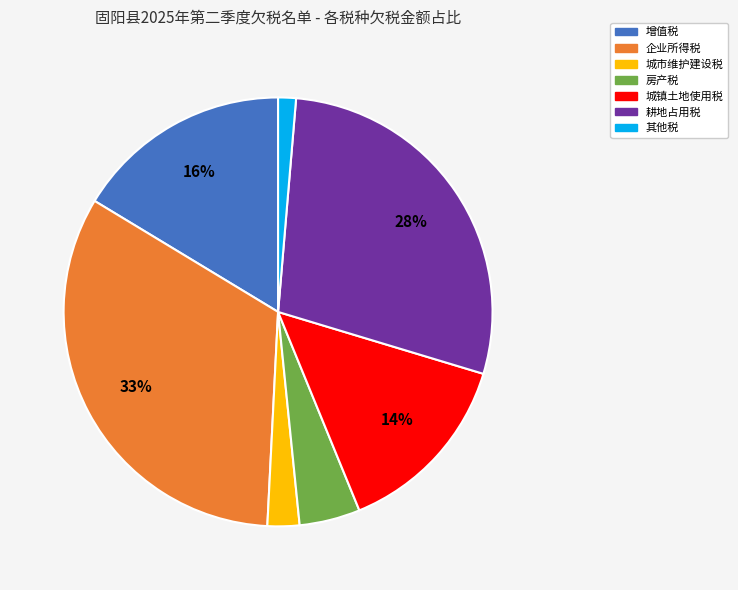

To the nearest percent, what is the difference between the largest and smallest slice percentages?

32%